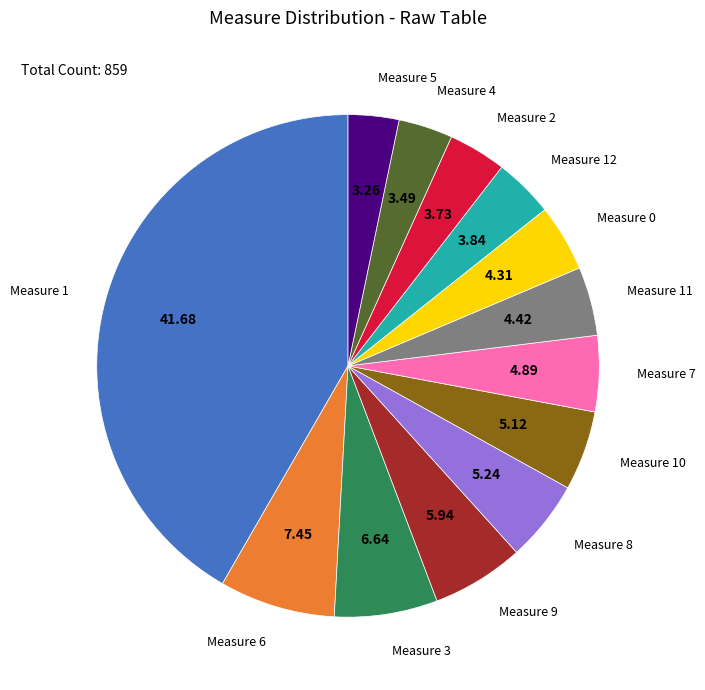

Is there any slice that represents more than half of the pie?

No